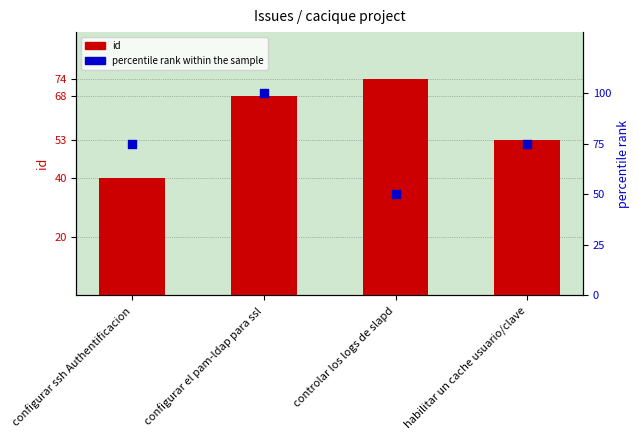

What is the total value across all series at habilitar un cache usuario/clave?

128